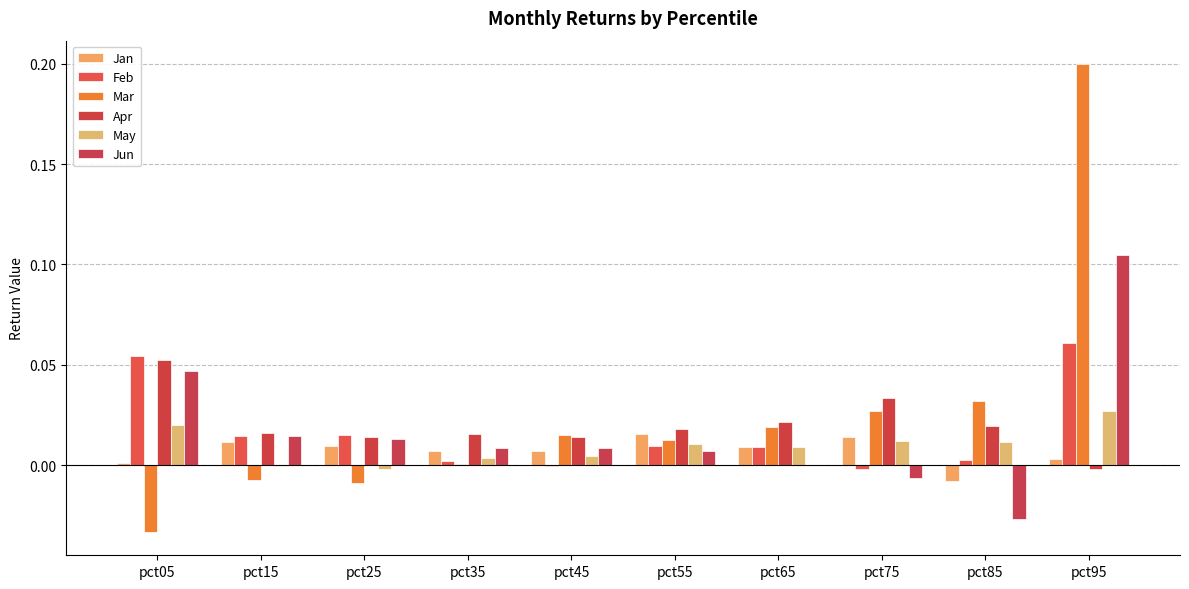

What is the difference between the maximum and minimum values in the Feb series?

0.1